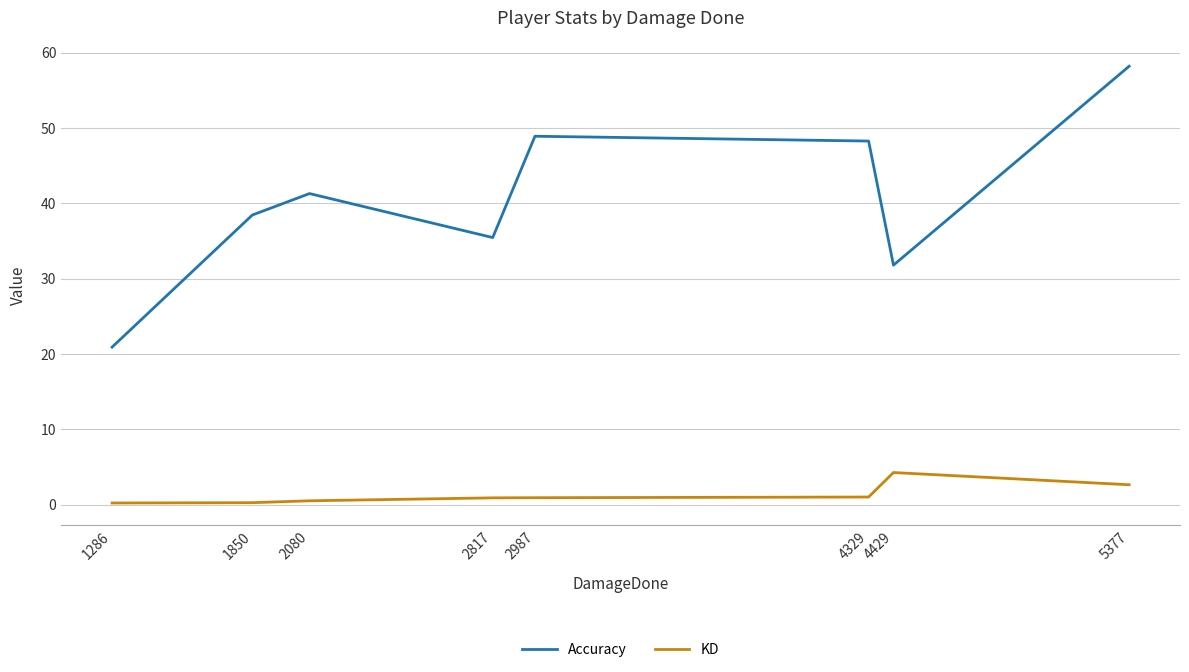

True or false: KD and Accuracy intersect in this chart.

False